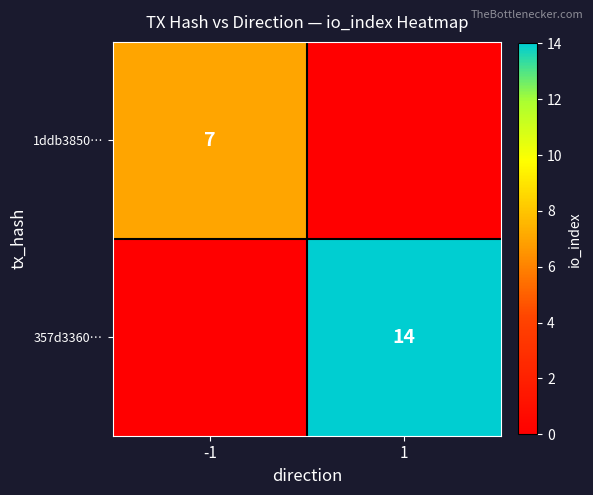

The 1ddb3850… series shows 7 at -1. True or false?

True